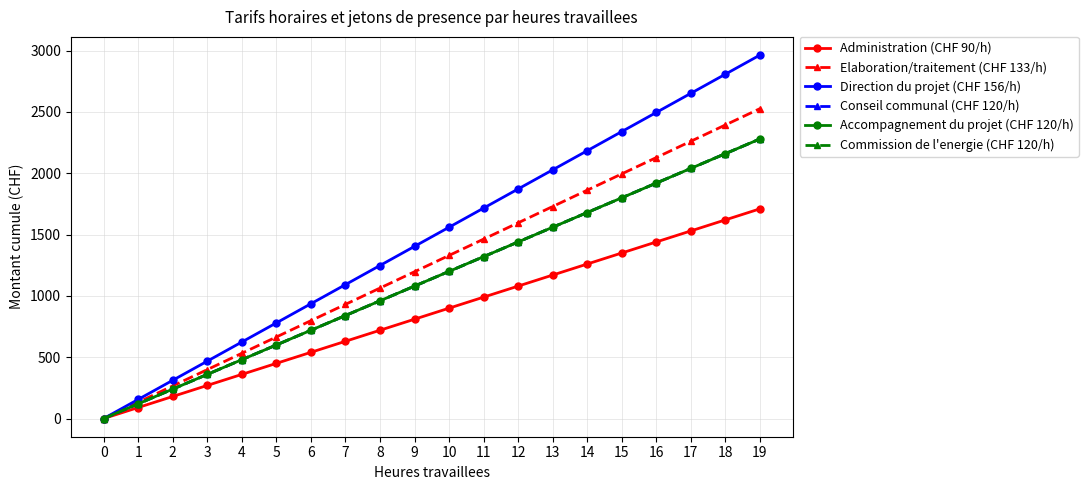

Which series has the widest spread of values?

Direction du projet (CHF 156/h)